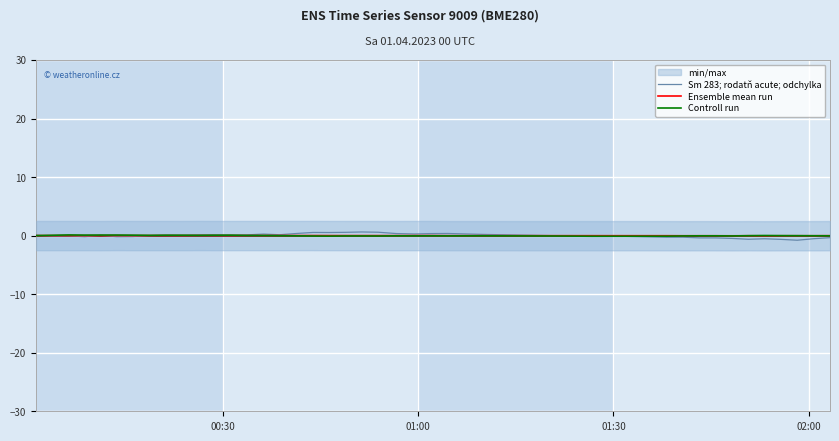

Which series ends up on top after the final intersection of Controll run and Sm 283; rodatň acute; odchylka?

Controll run